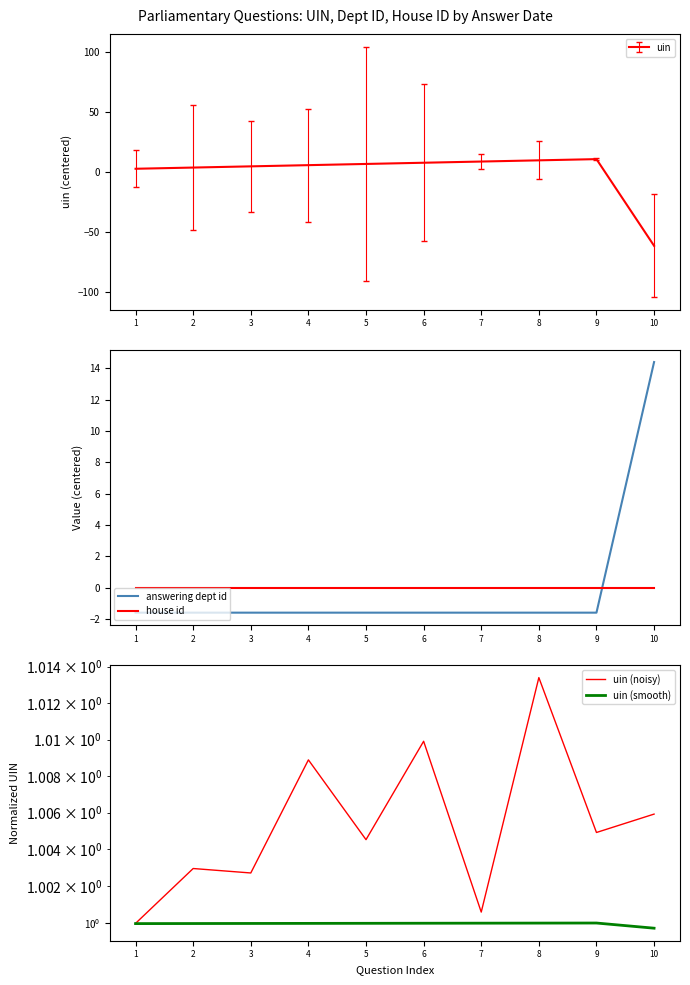

Rank the categories by uin (noisy) value from highest to lowest.

8, 6, 4, 10, 9, 5, 2, 3, 7, 1